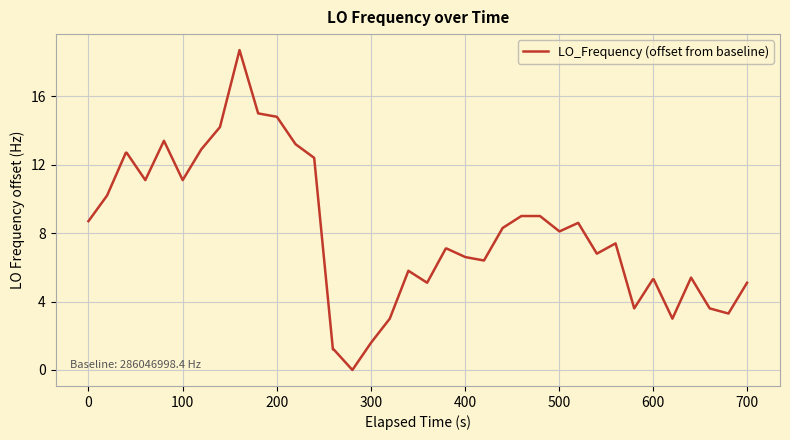

How many lines are shown in the chart?

1